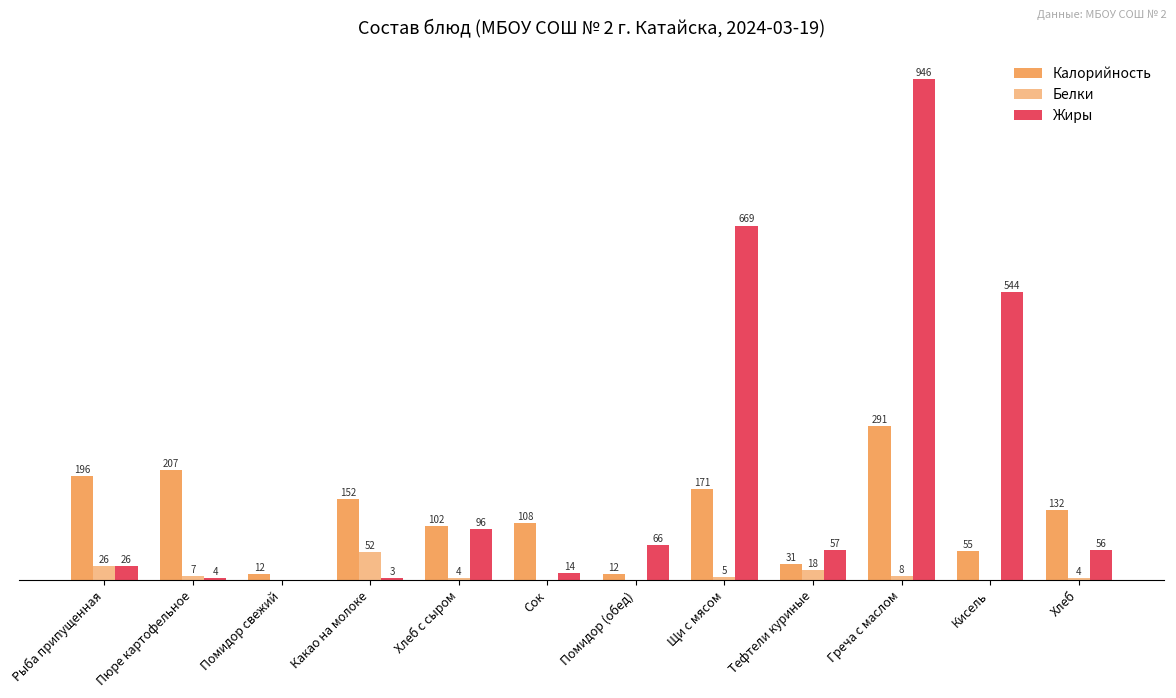

Rank the series by their average value, from lowest to highest.

Белки, Калорийность, Жиры